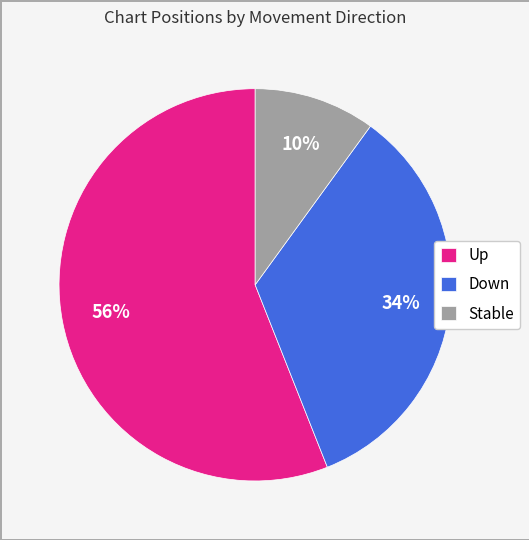

True or false: Down accounts for 34% of the total.

True